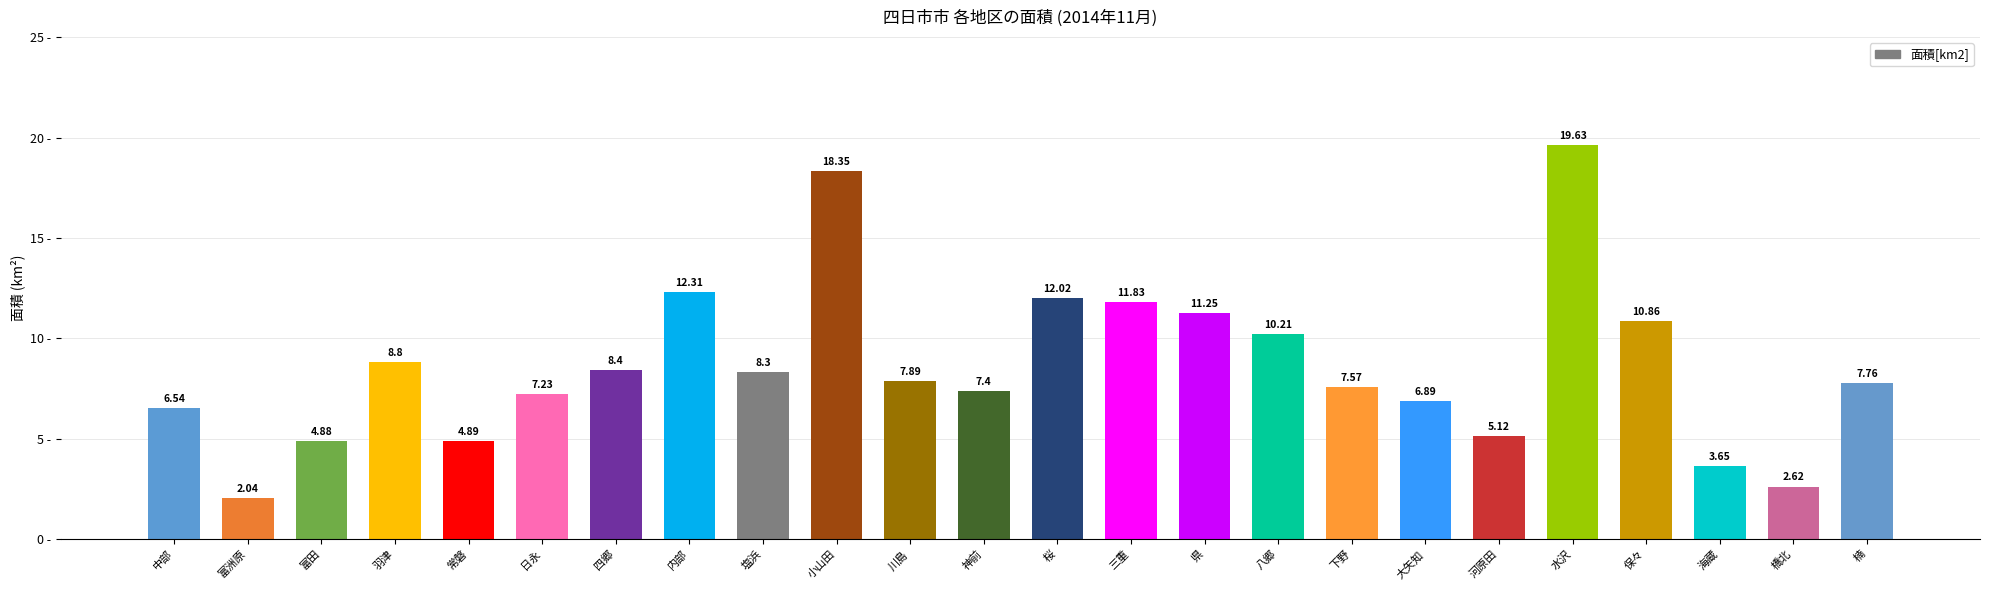

Rank the categories by value from lowest to highest.

富洲原, 橋北, 海蔵, 富田, 常磐, 河原田, 中部, 大矢知, 日永, 神前, 下野, 楠, 川島, 塩浜, 四郷, 羽津, 八郷, 保々, 県, 三重, 桜, 内部, 小山田, 水沢